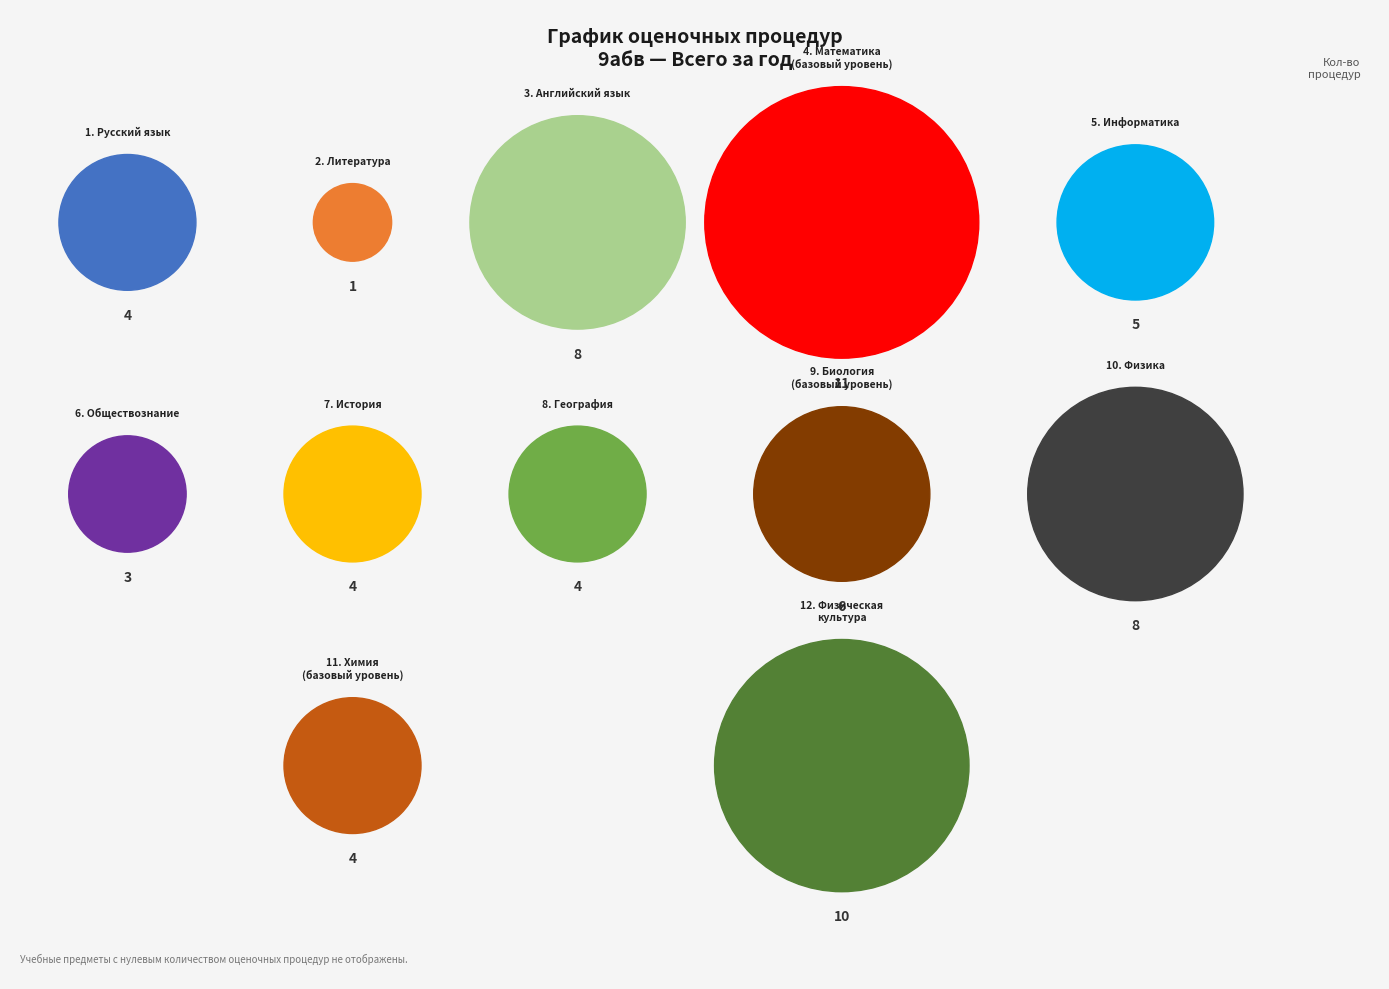

What percentage is the Литература slice, to the nearest percent?

1%